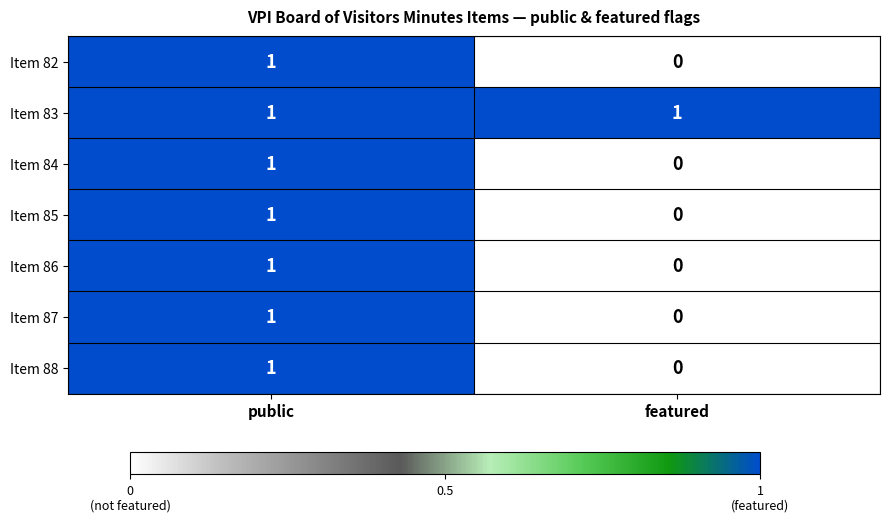

Where is Item 82 nearest to the value 0?

featured